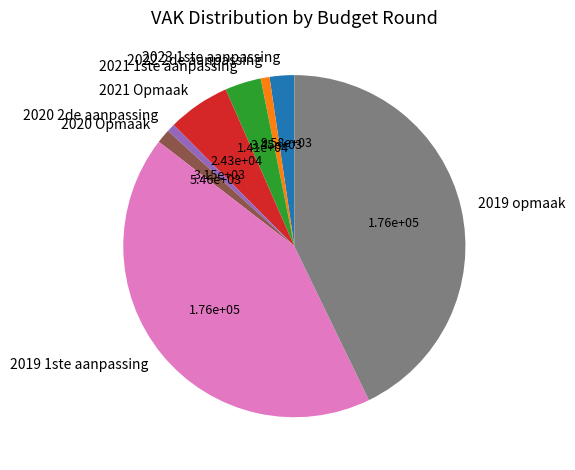

Is it true that 2020 2de aanpassing is 11% of the pie?

False